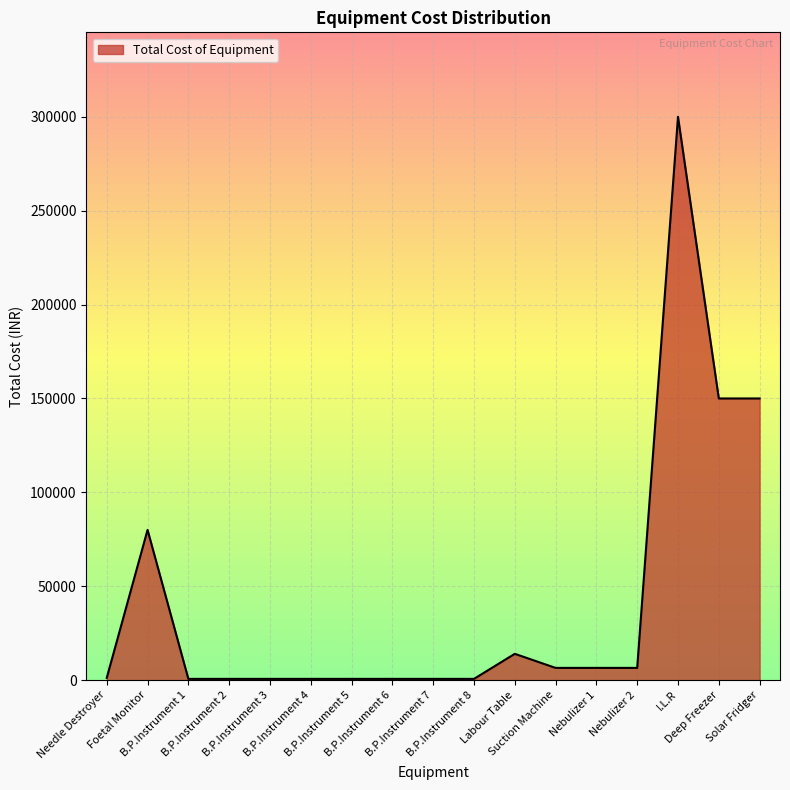

What is the maximum value shown in the chart?

300000